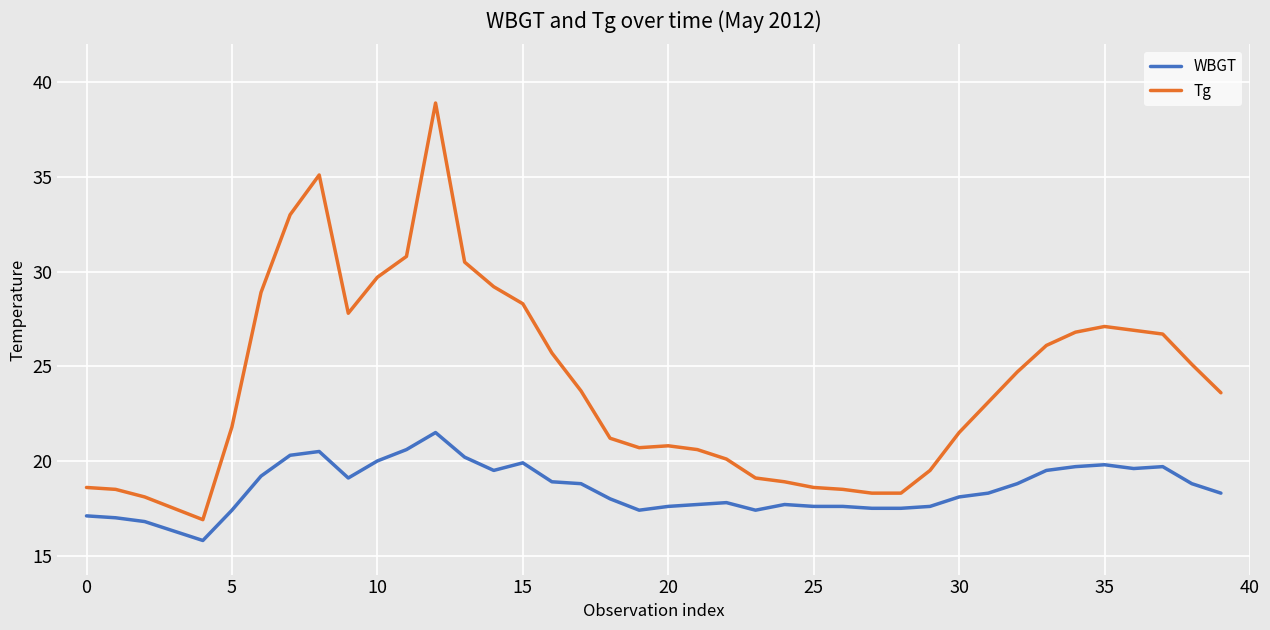

True or false: Tg and WBGT cross at least once.

False